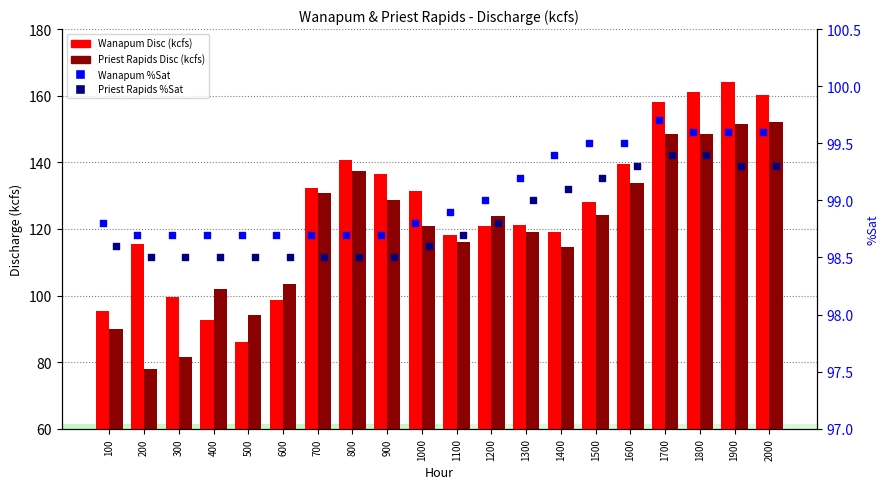

Which series has the largest total across all categories?

Wanapum Disc (kcfs)